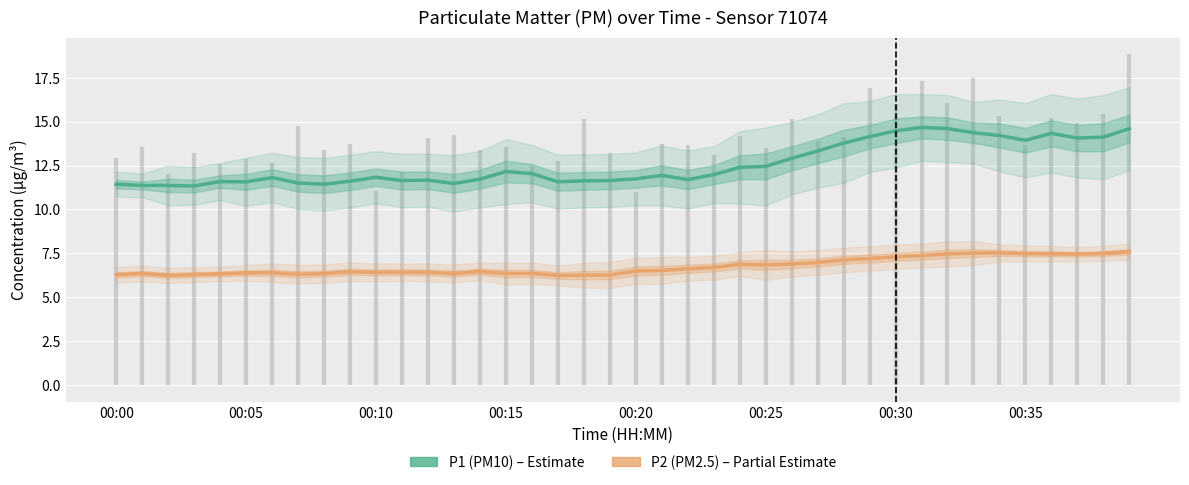

Read the P2 (PM2.5) value at 24.

6.9